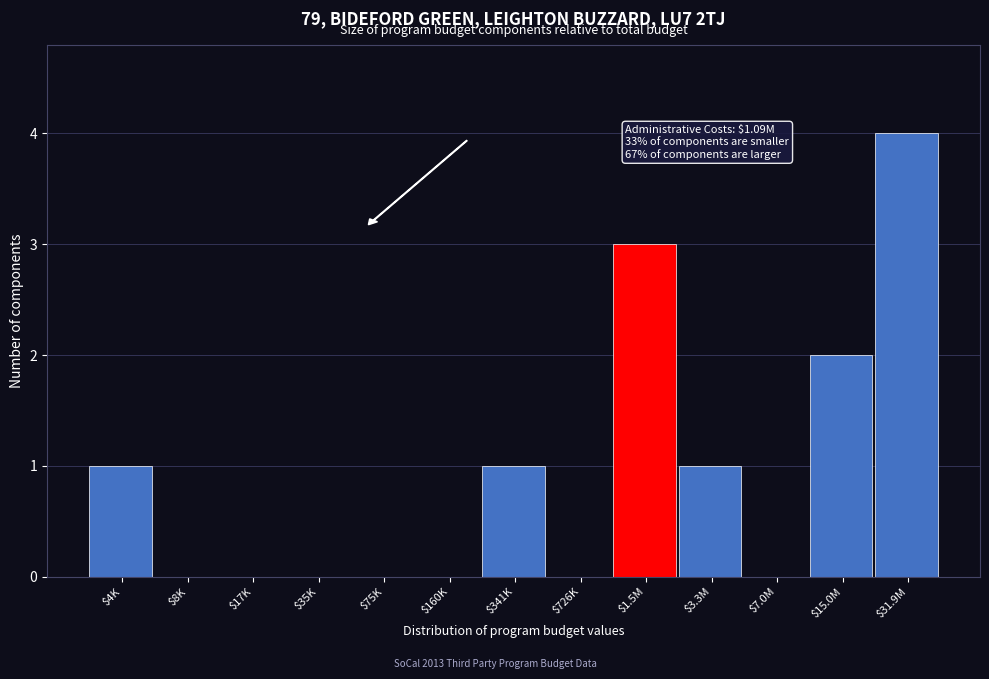

The value at $8K is 3. True or false?

False